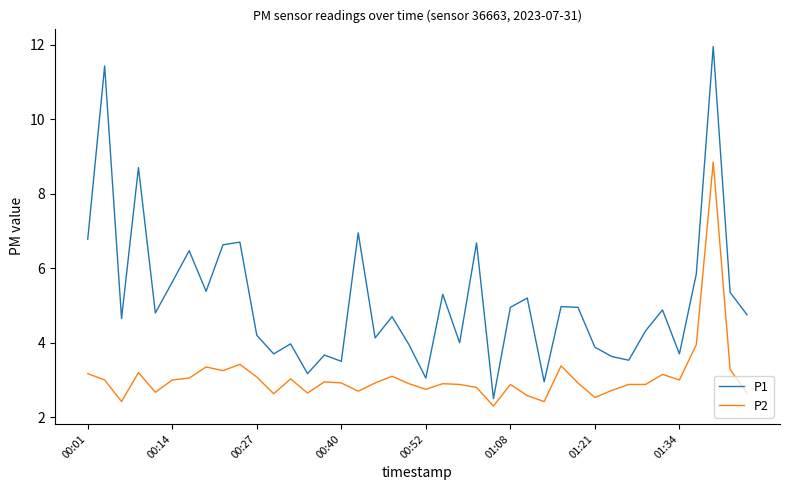

What is the minimum value shown in the chart?

2.3